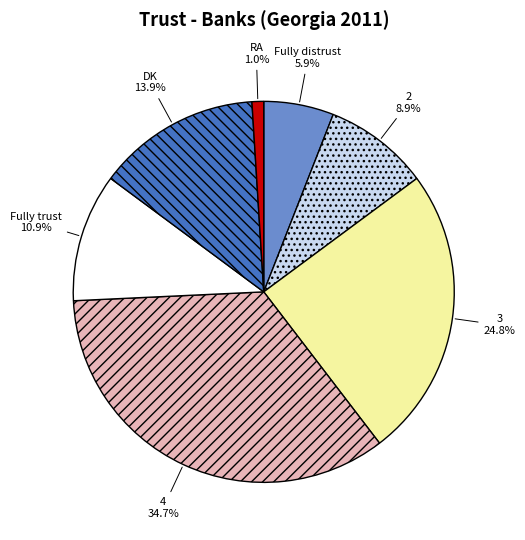

Combined, do 4 and DK account for over 50%?

No